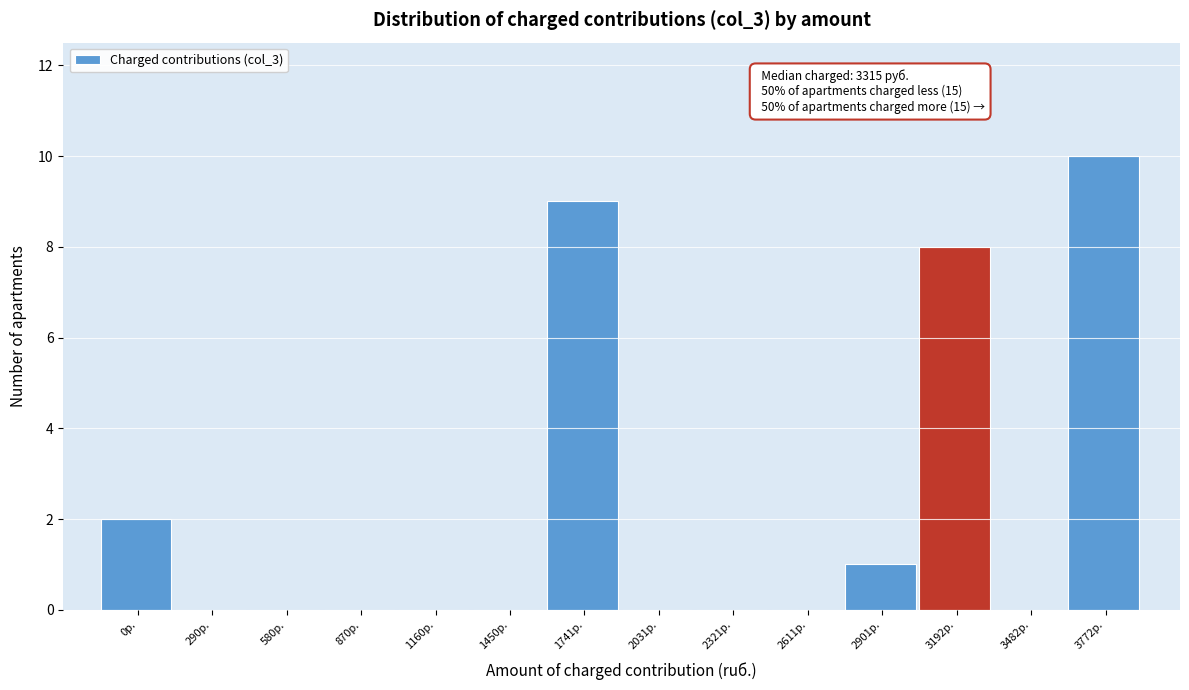

Reading left to right, list all the values displayed in this chart.

0р.=2	290р.=0	580р.=0	870р.=0	1160р.=0	1450р.=0	1741р.=9	2031р.=0	2321р.=0	2611р.=0	2901р.=1	3192р.=8	3482р.=0	3772р.=10